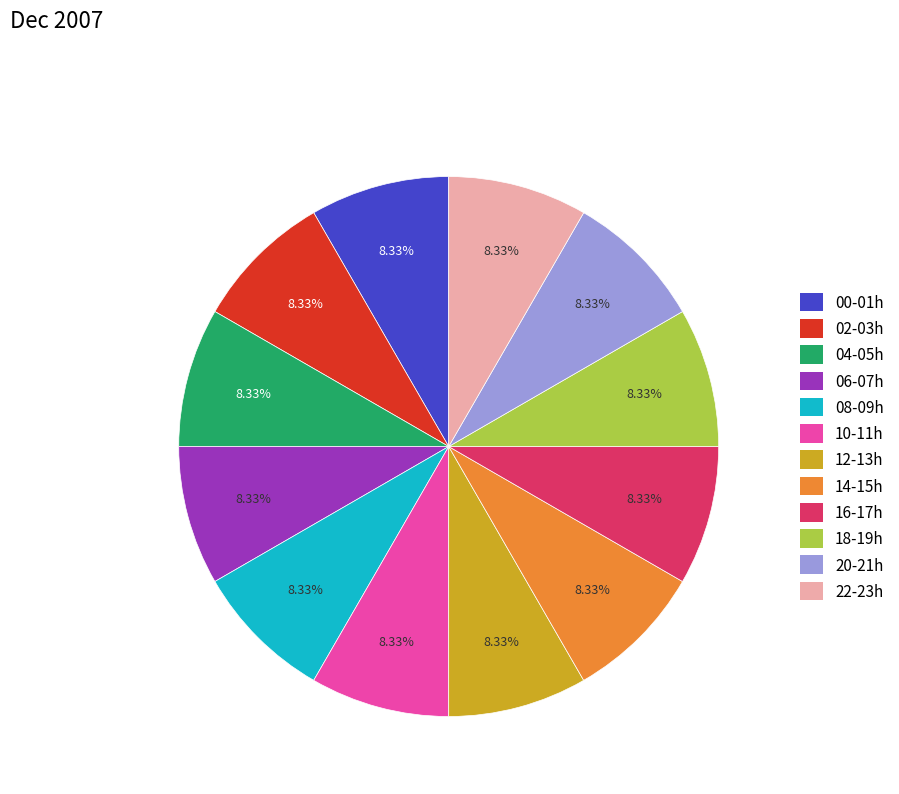

Is there any slice that represents more than half of the pie?

No